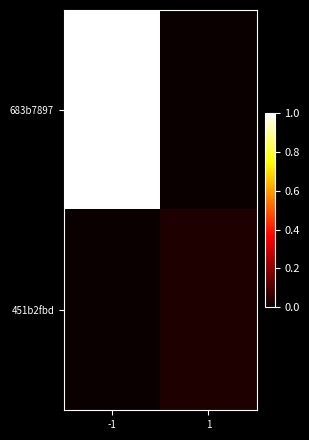

Which series has the largest range (max minus min)?

683b7897